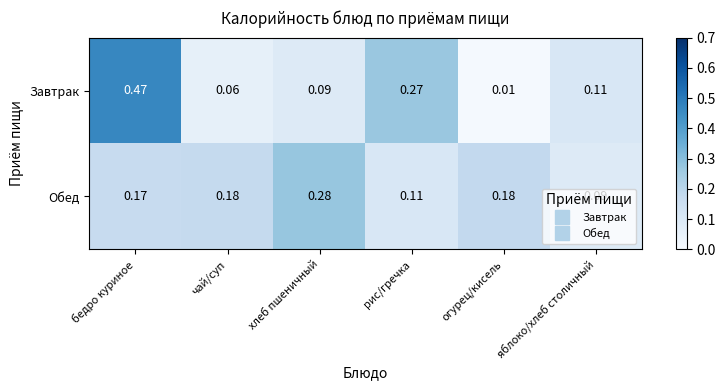

At which category does the chart reach its minimum across all series?

огурец/кисель